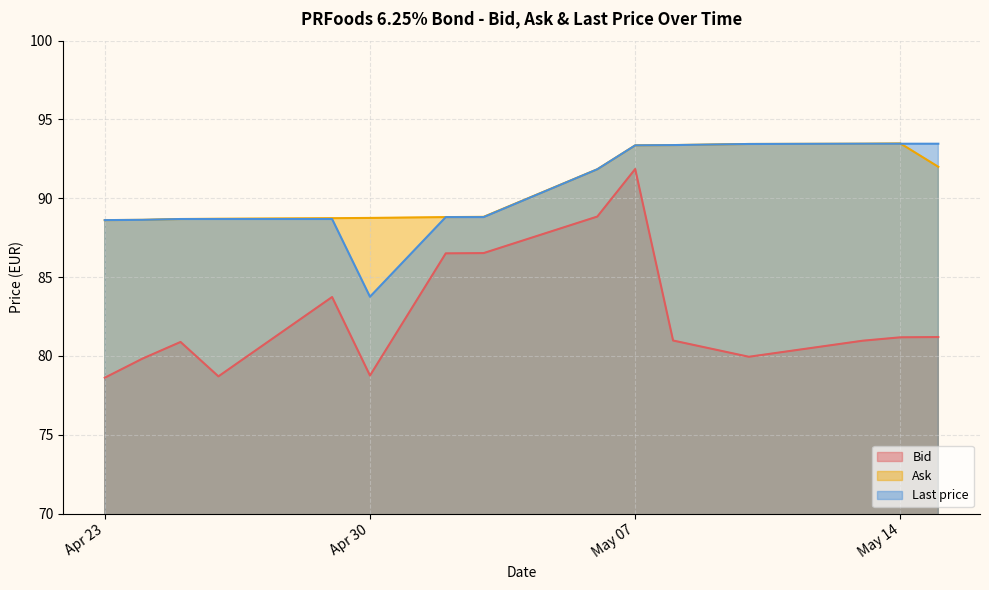

Is it true that Bid equals 52.6 at May 14?

False